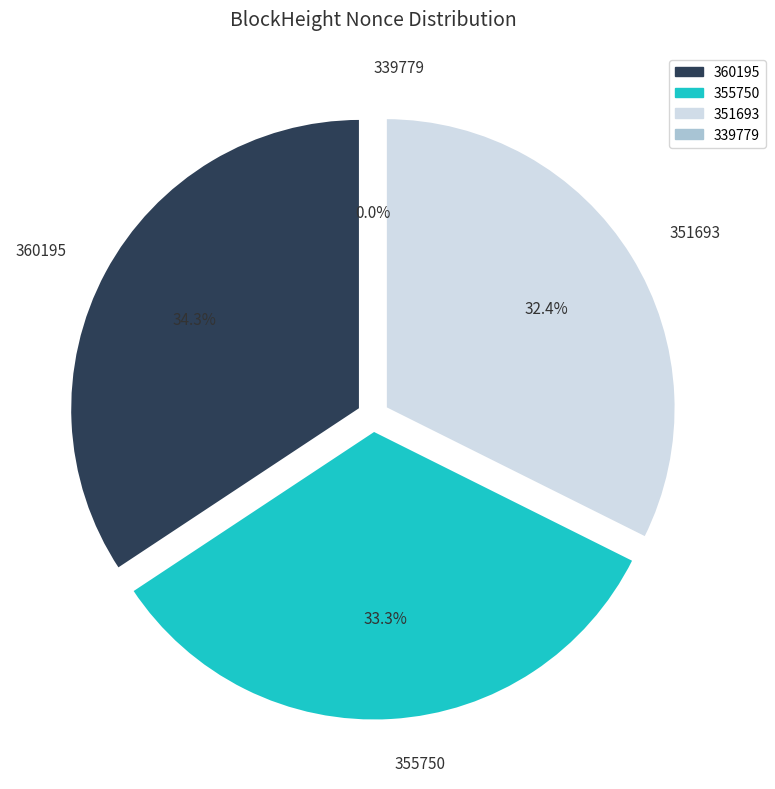

What is the largest slice in the pie chart?

360195